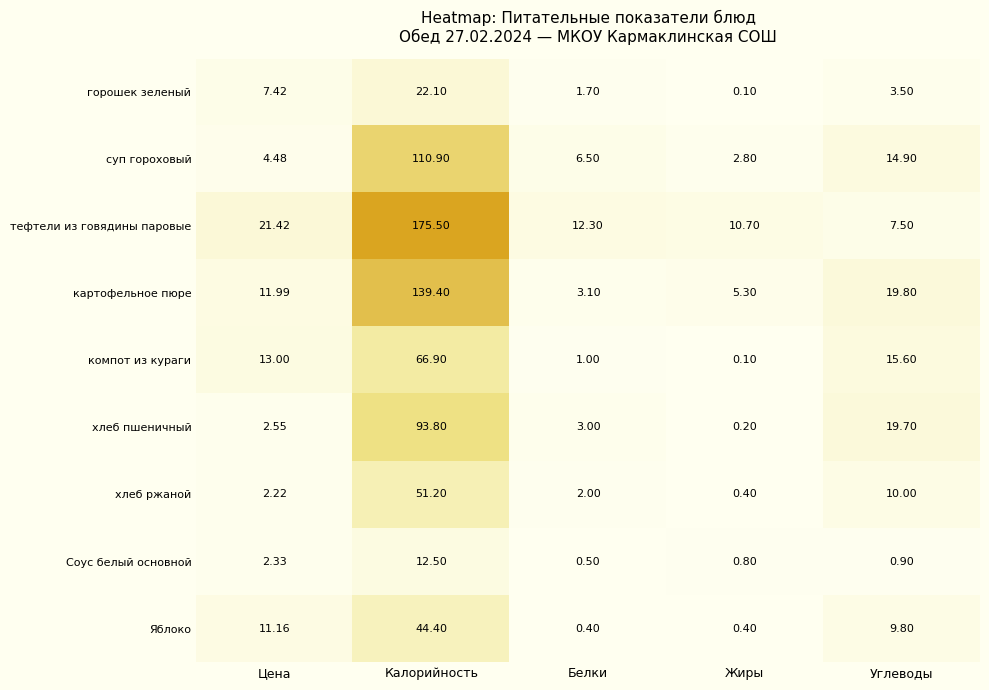

Which series has the largest range (max minus min)?

тефтели из говядины паровые